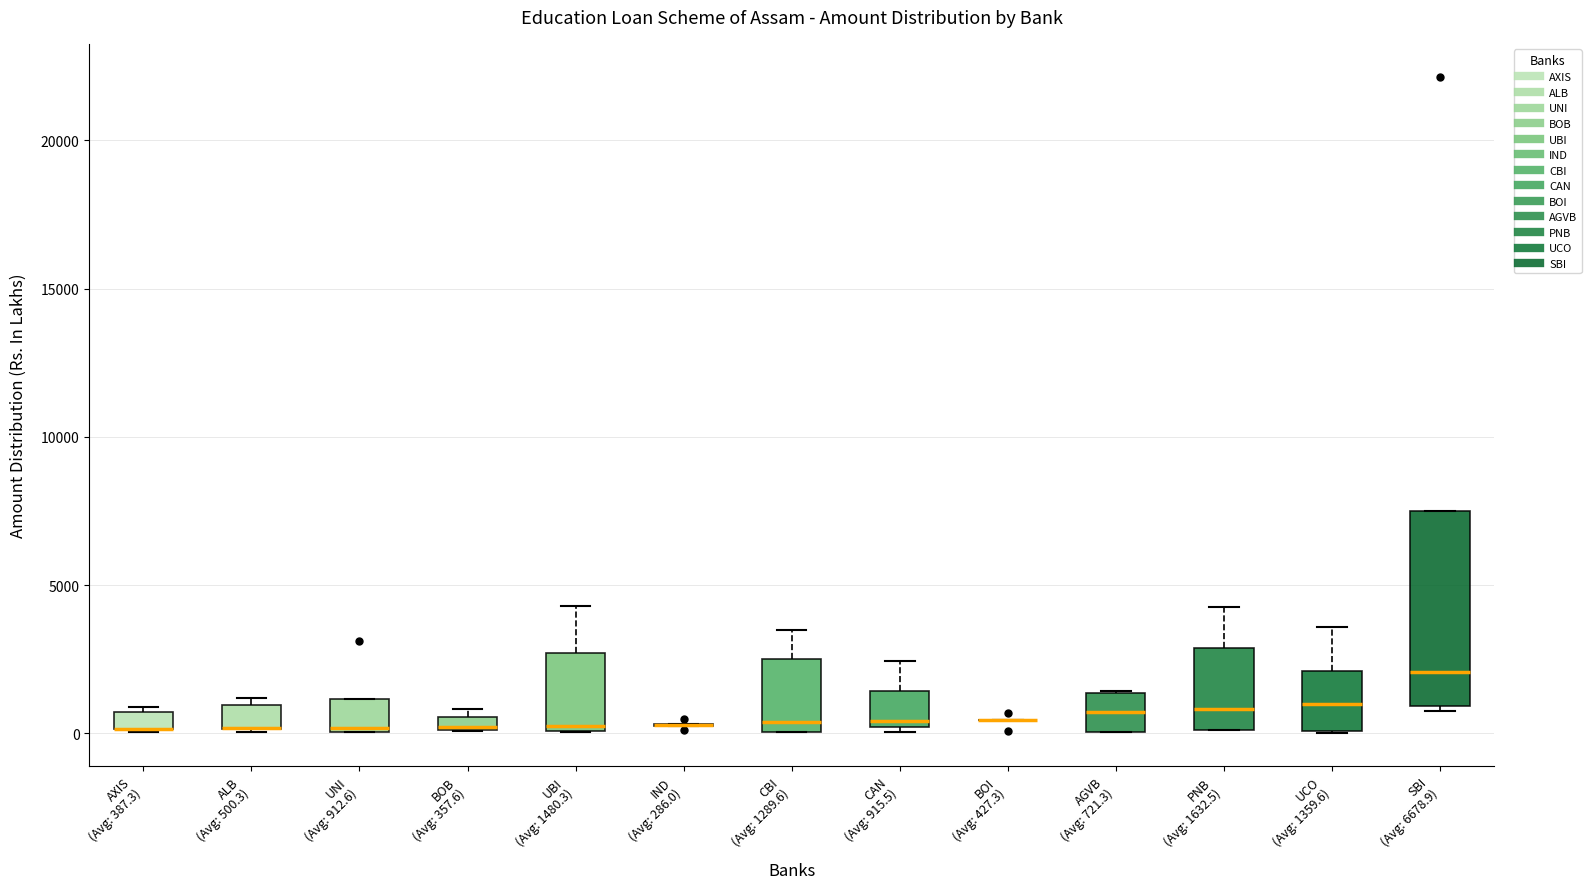

Where is the upper edge of the box for BOB (Avg: 357.6) on the y-axis? The values are not printed on the chart, so give them approximately, as read against the axis.

500